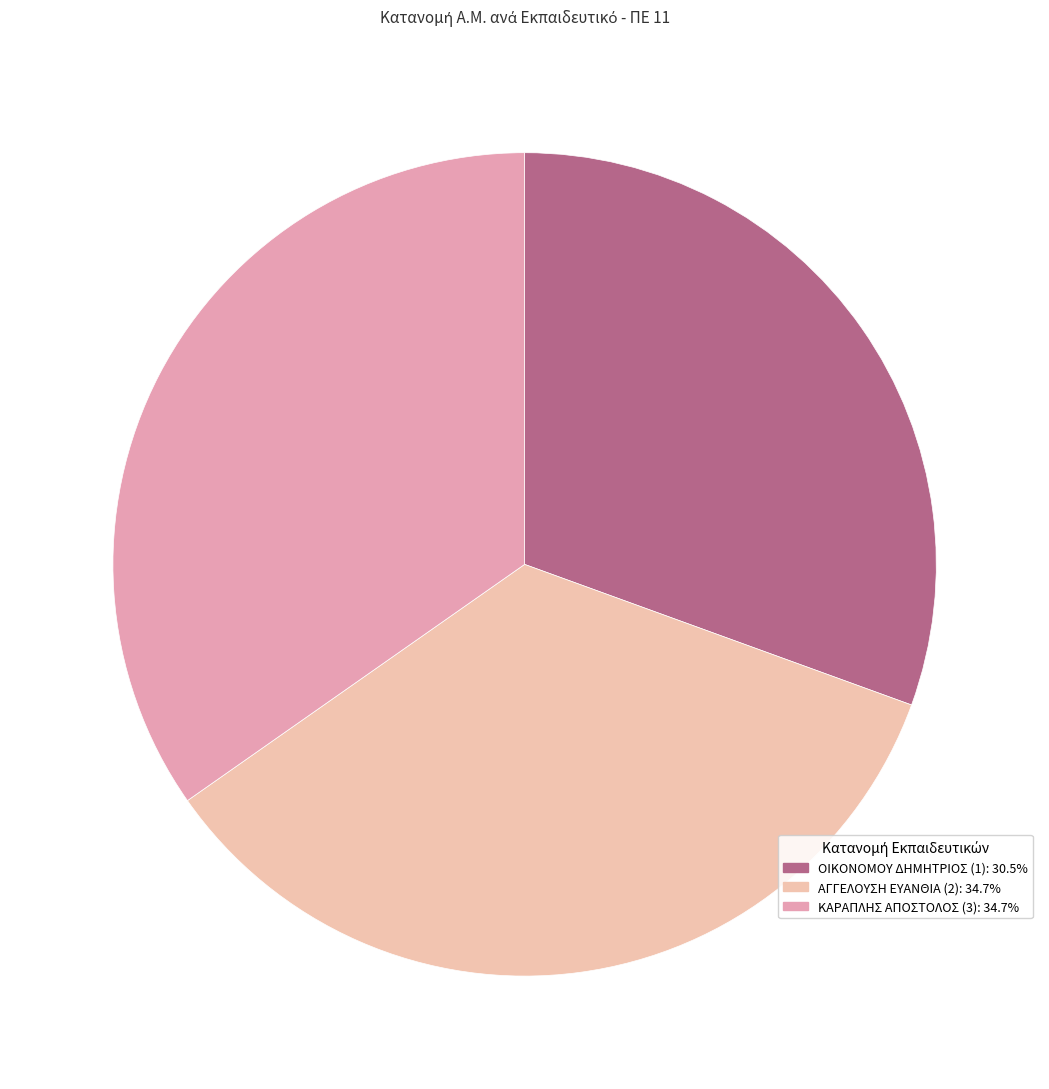

How many segments does this pie chart have?

3